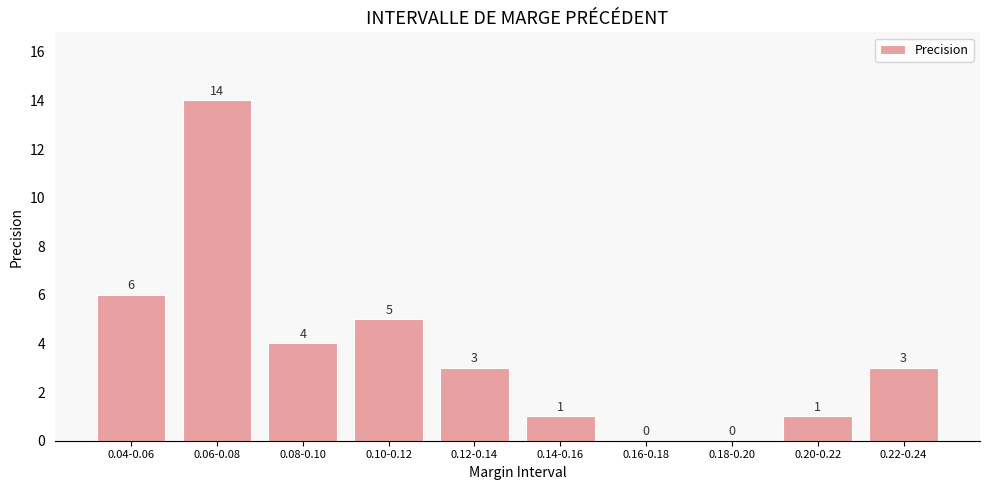

Reading left to right, what are all the values shown in this chart?

0.04-0.06=6	0.06-0.08=14	0.08-0.10=4	0.10-0.12=5	0.12-0.14=3	0.14-0.16=1	0.16-0.18=0	0.18-0.20=0	0.20-0.22=1	0.22-0.24=3